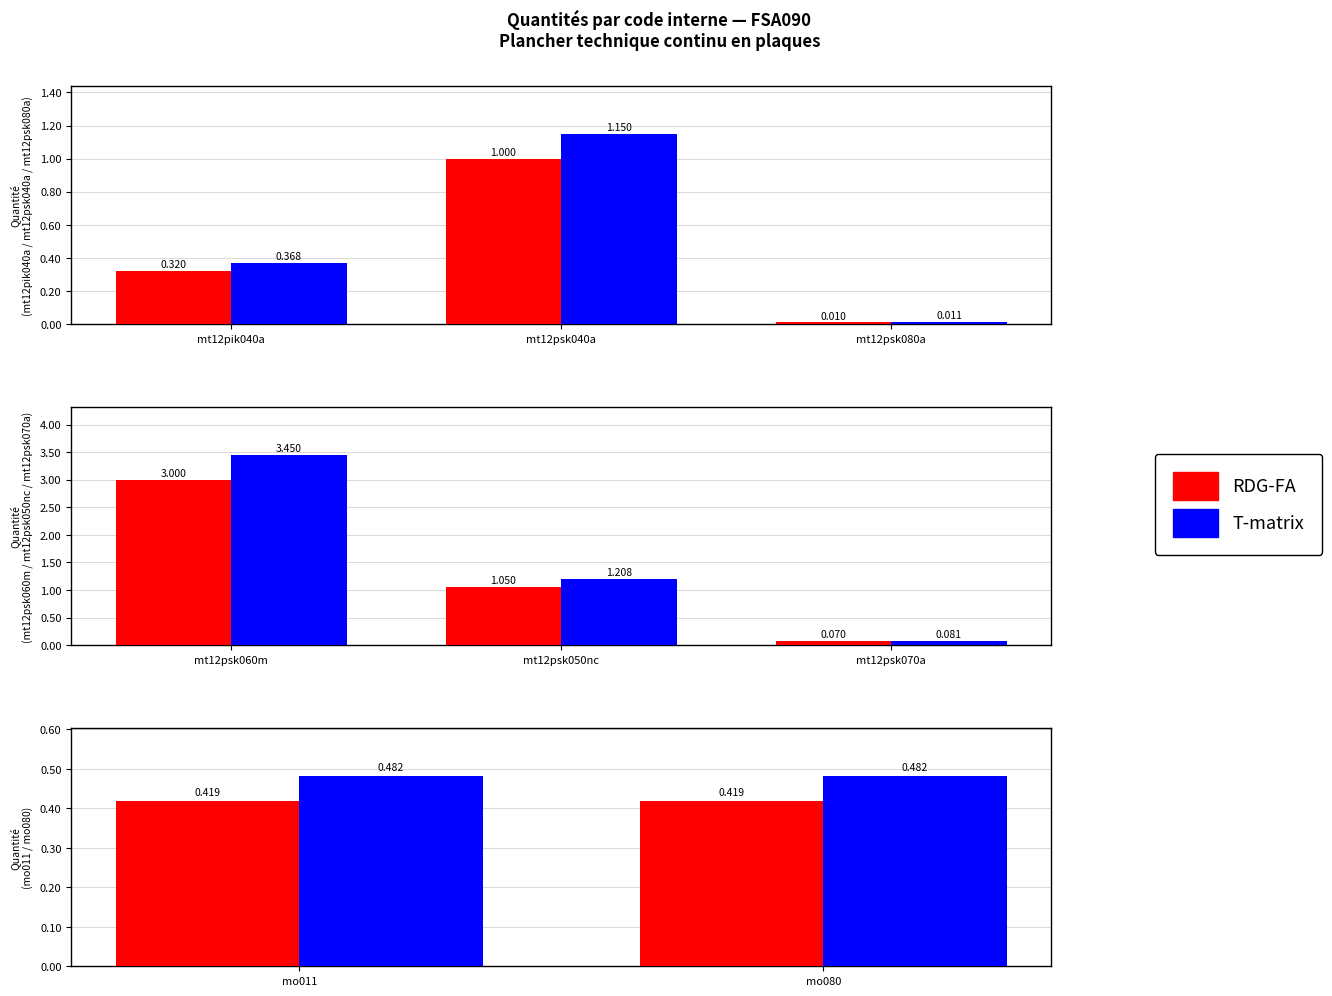

What are all the series names shown in the legend?

RDG-FA, T-matrix